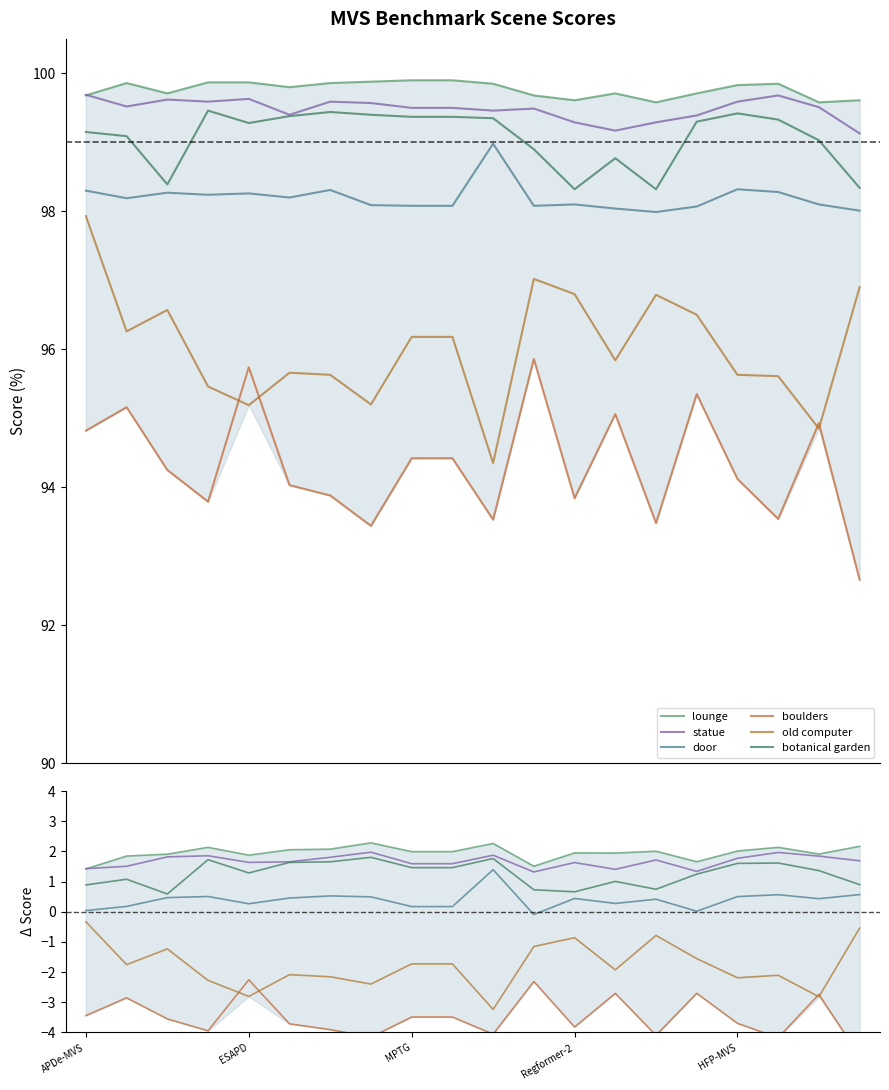

Which has a higher value, 11 or ESAPD?

ESAPD